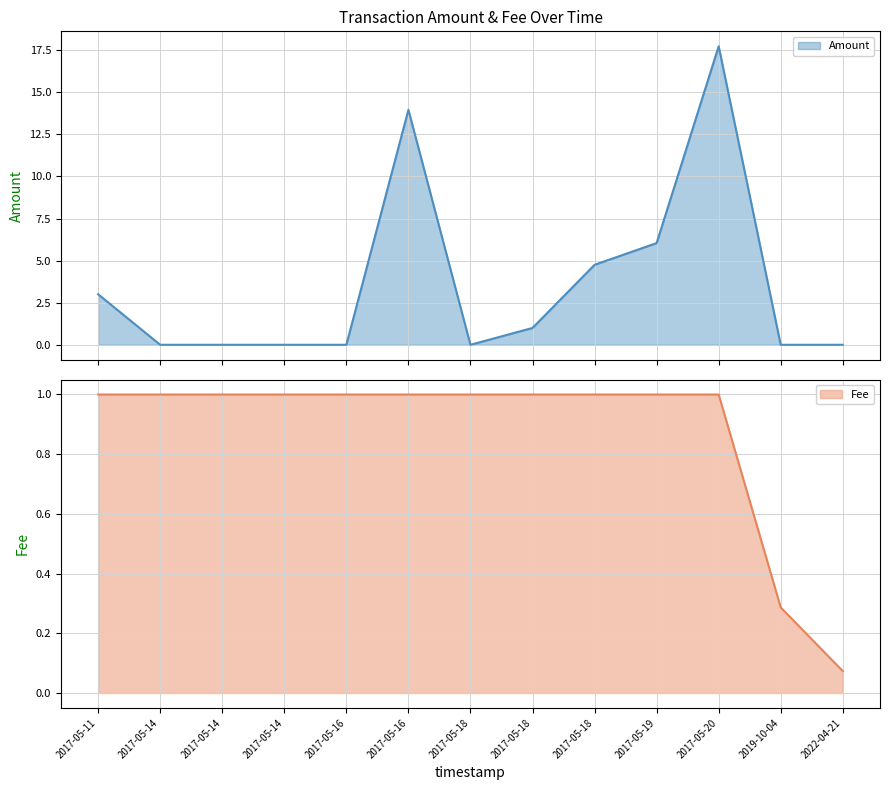

Reading left to right, extract all data points from this chart.

Amount: 3.0	0.0	0.0	0.0	0.0	14.0	0.0	1.0	4.7	6.0	17.7	0.0	0.0
Fee: 1.0	1.0	1.0	1.0	1.0	1.0	1.0	1.0	1.0	1.0	1.0	0.3	0.1